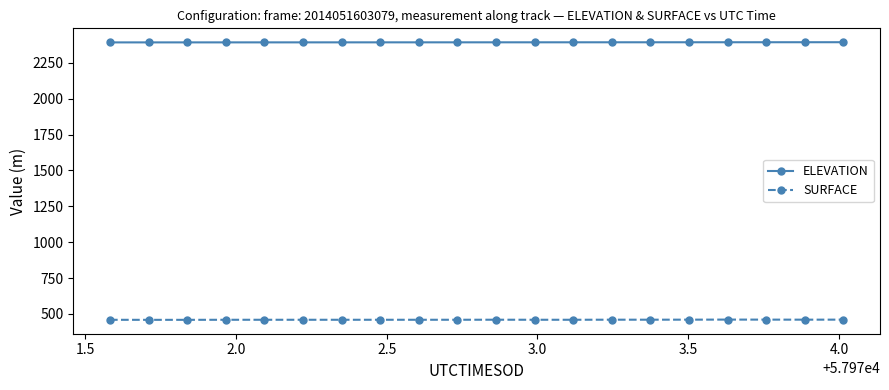

Is this an area chart (filled region under the line)?

No